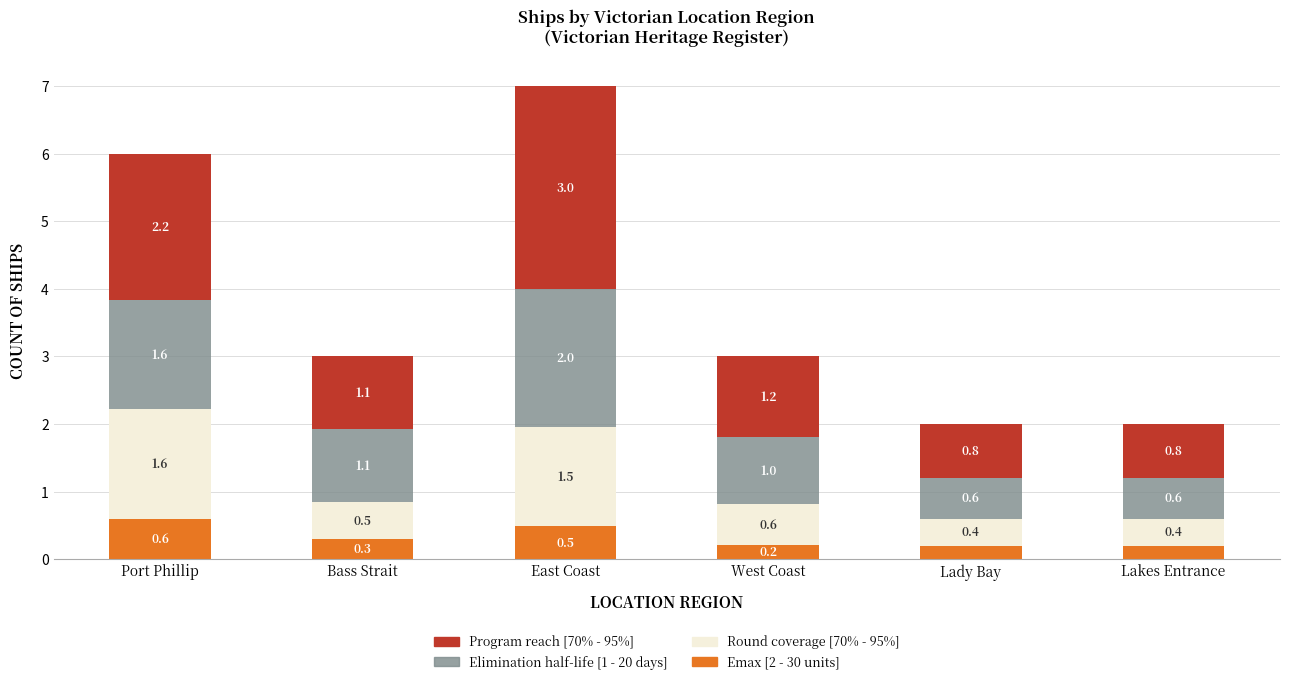

What is the average value of the Emax [2 - 30 units] series?

0.3